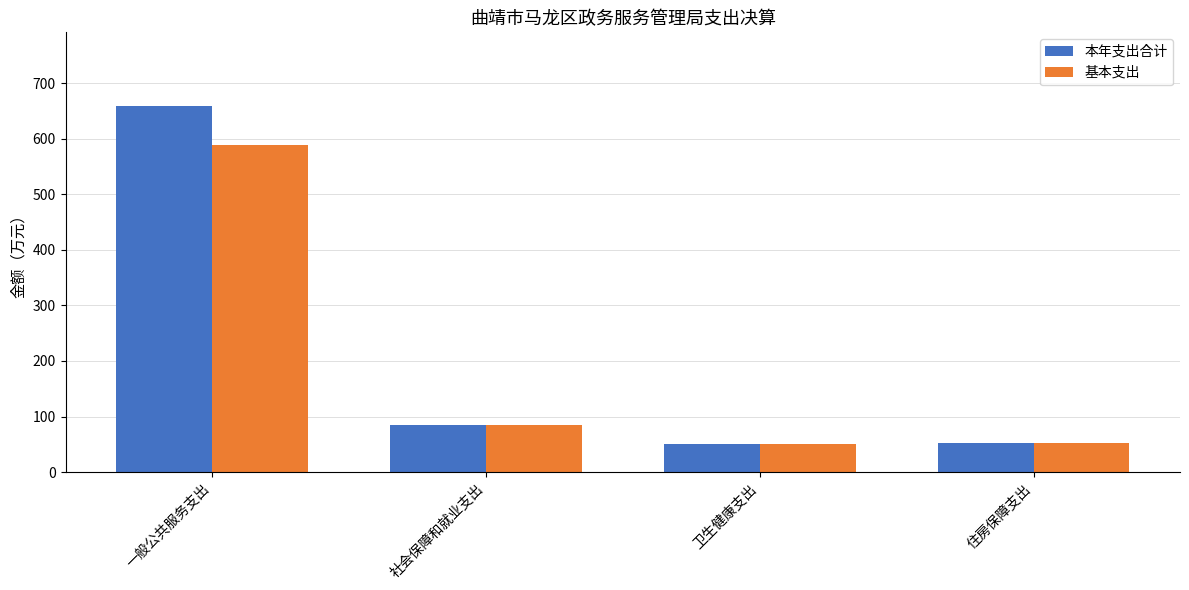

How many bars are there in total?

8